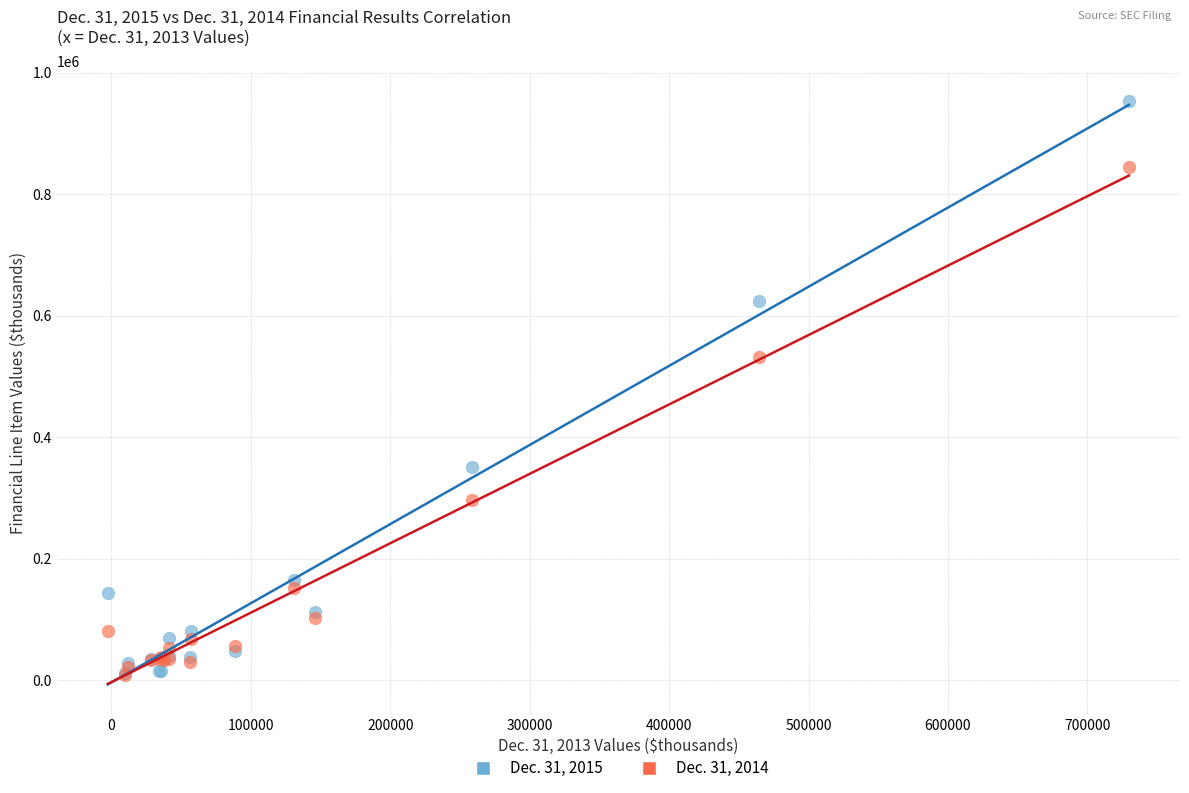

Across all series, what Y value is closest to 481425?

532006